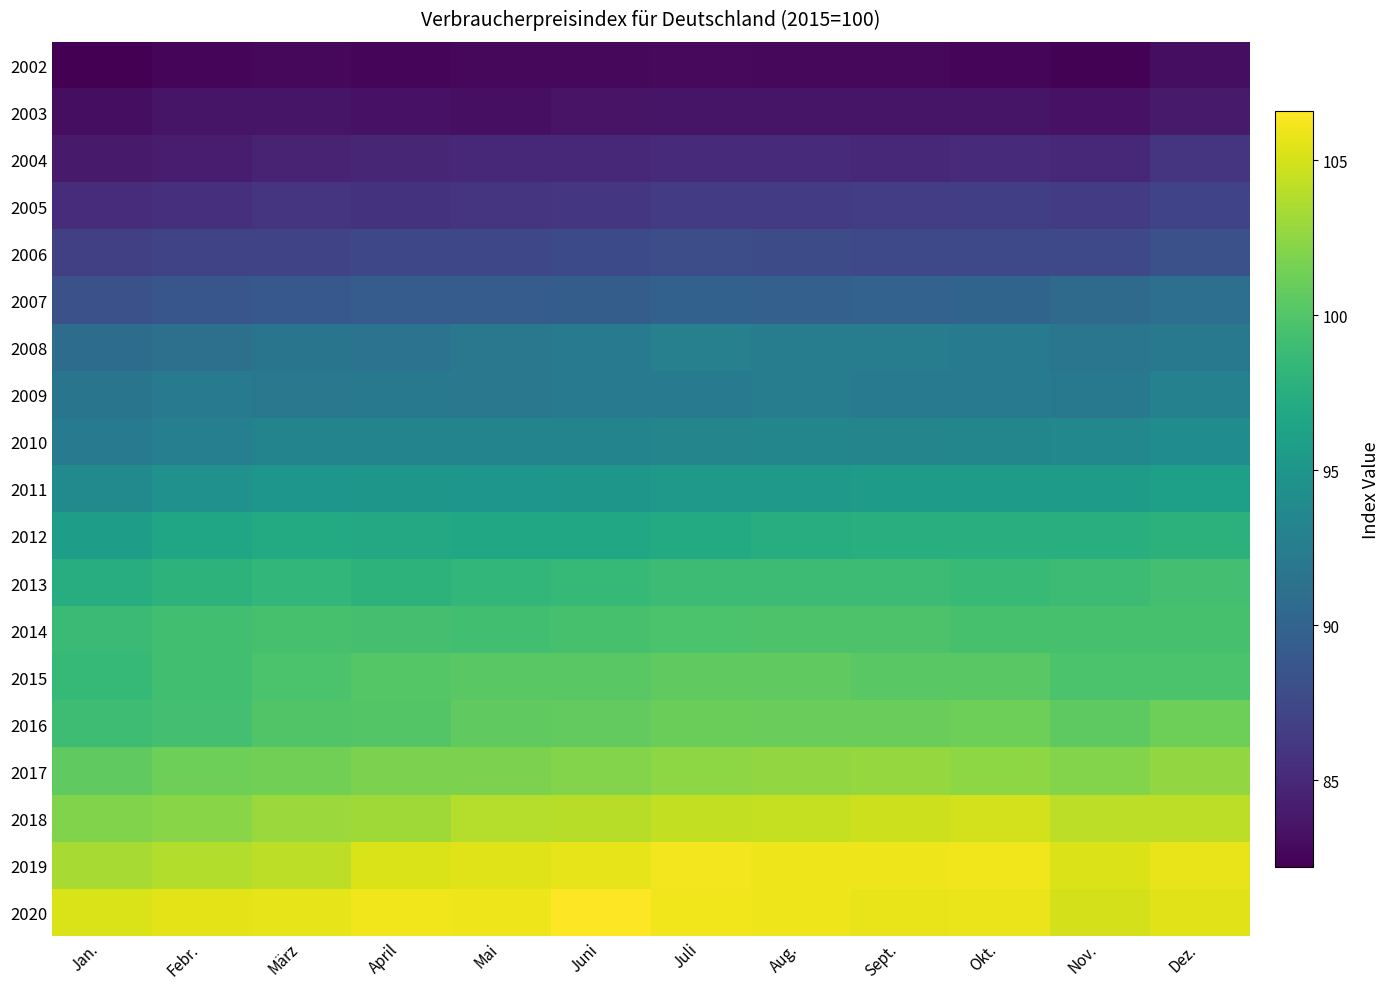

Reading left to right, transcribe all the data shown in this chart.

2002: Jan.=82.2	Febr.=82.5	März=82.7	April=82.6	Mai=82.7	Juni=82.7	Juli=82.8	Aug.=82.7	Sept.=82.7	Okt.=82.6	Nov.=82.3	Dez.=83.1
2003: Jan.=83.1	Febr.=83.6	März=83.6	April=83.4	Mai=83.2	Juni=83.5	Juli=83.6	Aug.=83.6	Sept.=83.6	Okt.=83.6	Nov.=83.4	Dez.=84.0
2004: Jan.=84.0	Febr.=84.2	März=84.5	April=84.8	Mai=85.0	Juni=85.0	Juli=85.1	Aug.=85.2	Sept.=85.0	Okt.=85.1	Nov.=85.0	Dez.=85.9
2005: Jan.=85.3	Febr.=85.6	März=86.0	April=85.8	Mai=85.9	Juni=86.1	Juli=86.4	Aug.=86.5	Sept.=86.6	Okt.=86.7	Nov.=86.4	Dez.=87.1
2006: Jan.=86.8	Febr.=87.2	März=87.2	April=87.5	Mai=87.5	Juni=87.7	Juli=88.0	Aug.=87.9	Sept.=87.6	Okt.=87.6	Nov.=87.6	Dez.=88.3
2007: Jan.=88.3	Febr.=88.7	März=88.9	April=89.3	Mai=89.3	Juni=89.4	Juli=89.8	Aug.=89.7	Sept.=89.9	Okt.=90.1	Nov.=90.6	Dez.=91.1
2008: Jan.=90.8	Febr.=91.2	März=91.7	April=91.5	Mai=92.0	Juni=92.3	Juli=92.8	Aug.=92.5	Sept.=92.4	Okt.=92.2	Nov.=91.8	Dez.=92.1
2009: Jan.=91.7	Febr.=92.2	März=92.0	April=92.1	Mai=92.0	Juni=92.3	Juli=92.3	Aug.=92.5	Sept.=92.2	Okt.=92.3	Nov.=92.1	Dez.=92.9
2010: Jan.=92.3	Febr.=92.7	März=93.2	April=93.2	Mai=93.2	Juni=93.2	Juli=93.3	Aug.=93.4	Sept.=93.3	Okt.=93.4	Nov.=93.6	Dez.=94.1
2011: Jan.=93.9	Febr.=94.5	März=95.0	April=95.1	Mai=95.0	Juni=95.1	Juli=95.3	Aug.=95.4	Sept.=95.6	Okt.=95.6	Nov.=95.7	Dez.=96.0
2012: Jan.=95.8	Febr.=96.5	März=97.1	April=96.9	Mai=96.8	Juni=96.7	Juli=97.1	Aug.=97.4	Sept.=97.5	Okt.=97.5	Nov.=97.6	Dez.=97.9
2013: Jan.=97.4	Febr.=98.0	März=98.4	April=98.0	Mai=98.4	Juni=98.5	Juli=98.9	Aug.=98.9	Sept.=98.9	Okt.=98.7	Nov.=98.9	Dez.=99.3
2014: Jan.=98.8	Febr.=99.2	März=99.5	April=99.4	Mai=99.2	Juni=99.5	Juli=99.7	Aug.=99.8	Sept.=99.8	Okt.=99.5	Nov.=99.5	Dez.=99.5
2015: Jan.=98.5	Febr.=99.2	März=99.7	April=100.2	Mai=100.4	Juni=100.4	Juli=100.6	Aug.=100.6	Sept.=100.4	Okt.=100.4	Nov.=99.7	Dez.=99.7
2016: Jan.=99.0	Febr.=99.3	März=100.0	April=100.1	Mai=100.6	Juni=100.7	Juli=101.1	Aug.=101.0	Sept.=101.0	Okt.=101.2	Nov.=100.5	Dez.=101.2
2017: Jan.=100.6	Febr.=101.2	März=101.4	April=101.8	Mai=101.8	Juni=102.1	Juli=102.5	Aug.=102.6	Sept.=102.7	Okt.=102.5	Nov.=102.1	Dez.=102.6
2018: Jan.=102.0	Febr.=102.3	März=102.9	April=103.1	Mai=103.9	Juni=104.0	Juli=104.4	Aug.=104.5	Sept.=104.7	Okt.=104.9	Nov.=104.2	Dez.=104.2
2019: Jan.=103.4	Febr.=103.8	März=104.2	April=105.2	Mai=105.4	Juni=105.7	Juli=106.2	Aug.=106.0	Sept.=106.0	Okt.=106.1	Nov.=105.3	Dez.=105.8
2020: Jan.=105.2	Febr.=105.6	März=105.7	April=106.1	Mai=106.0	Juni=106.6	Juli=106.1	Aug.=106.0	Sept.=105.8	Okt.=105.9	Nov.=105.0	Dez.=105.5